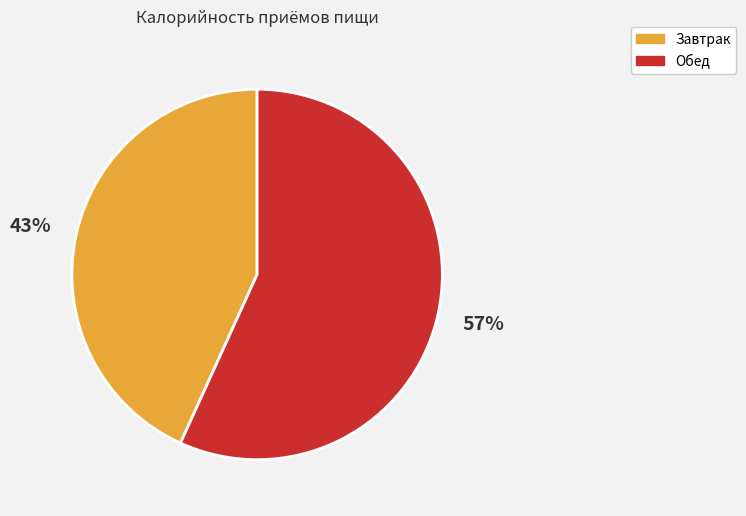

To the nearest percent, what is the combined percentage of Обед and Завтрак?

100%